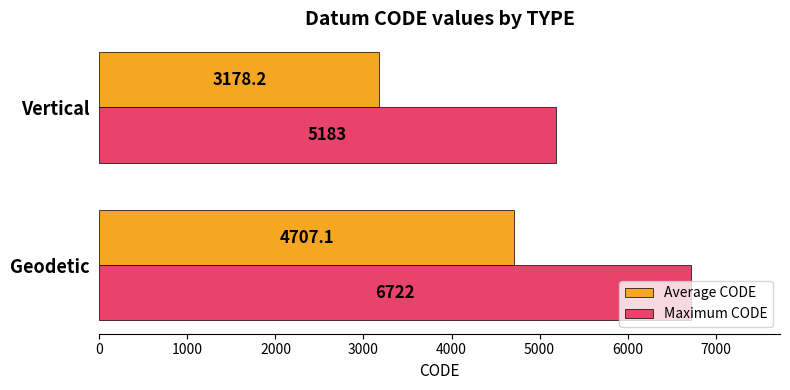

Is it true that Maximum CODE equals 8274.9 at Vertical?

False